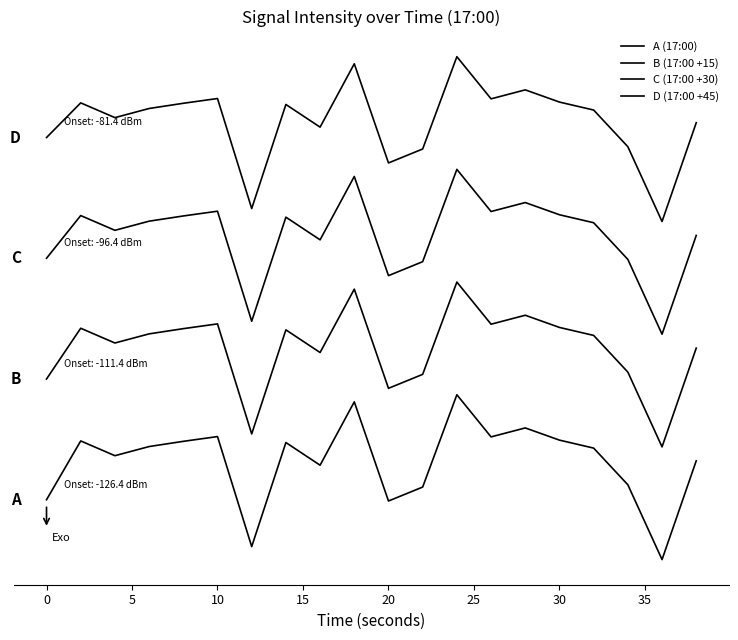

True or false: A (17:00) and B (17:00 +15) intersect in this chart.

False